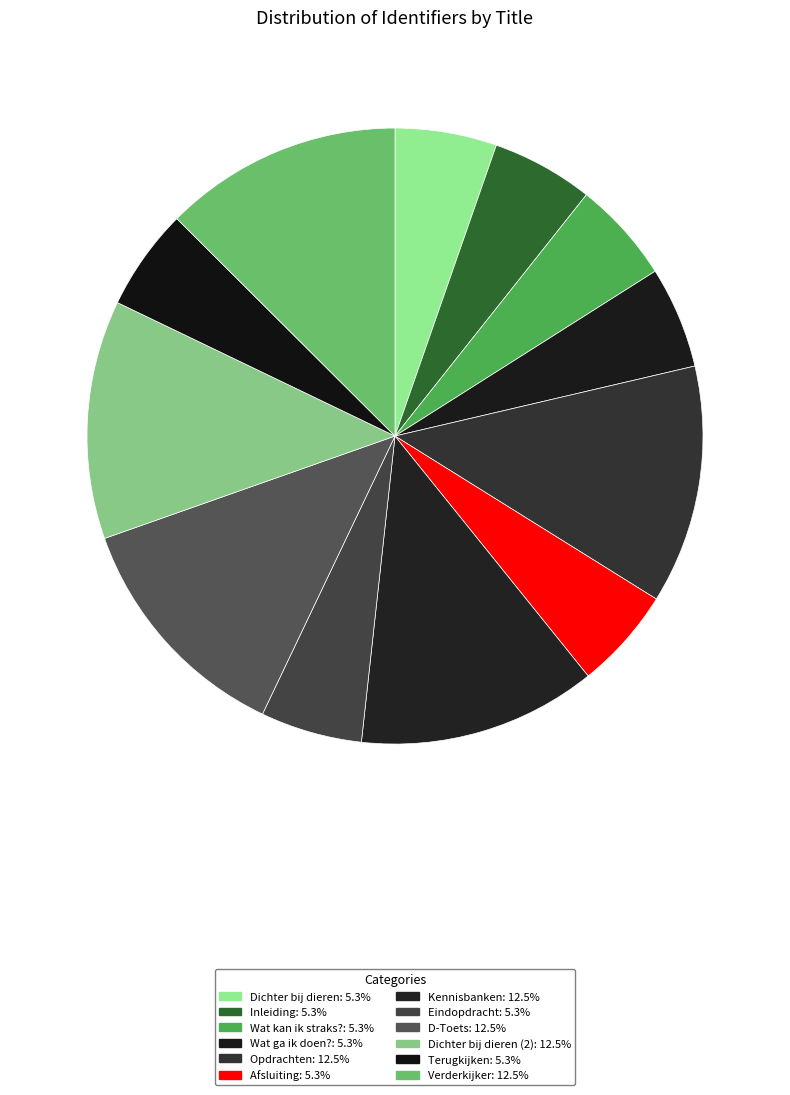

How many segments does this pie chart have?

12